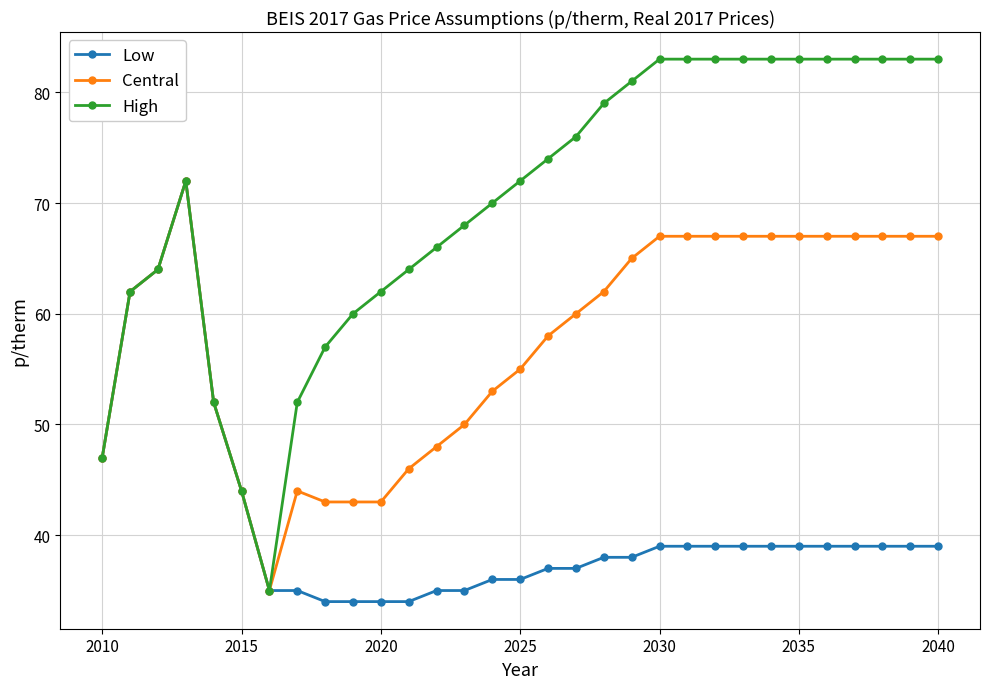

Reading right to left, list all the values displayed in this chart.

Low: 39	39	39	39	39	39	39	39	39	39	39	38	38	37	37	36	36	35	35	34	34	34	34	35	35	44	52	72	64	62	47
Central: 67	67	67	67	67	67	67	67	67	67	67	65	62	60	58	55	53	50	48	46	43	43	43	44	35	44	52	72	64	62	47
High: 83	83	83	83	83	83	83	83	83	83	83	81	79	76	74	72	70	68	66	64	62	60	57	52	35	44	52	72	64	62	47